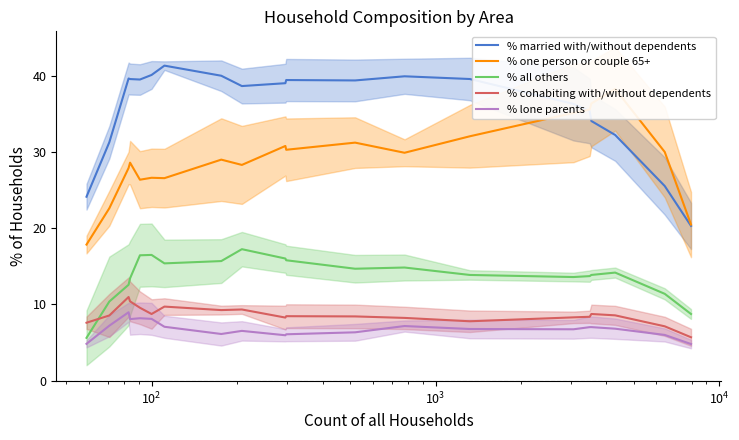

True or false: % married with/without dependents and % cohabiting with/without dependents intersect in this chart.

False